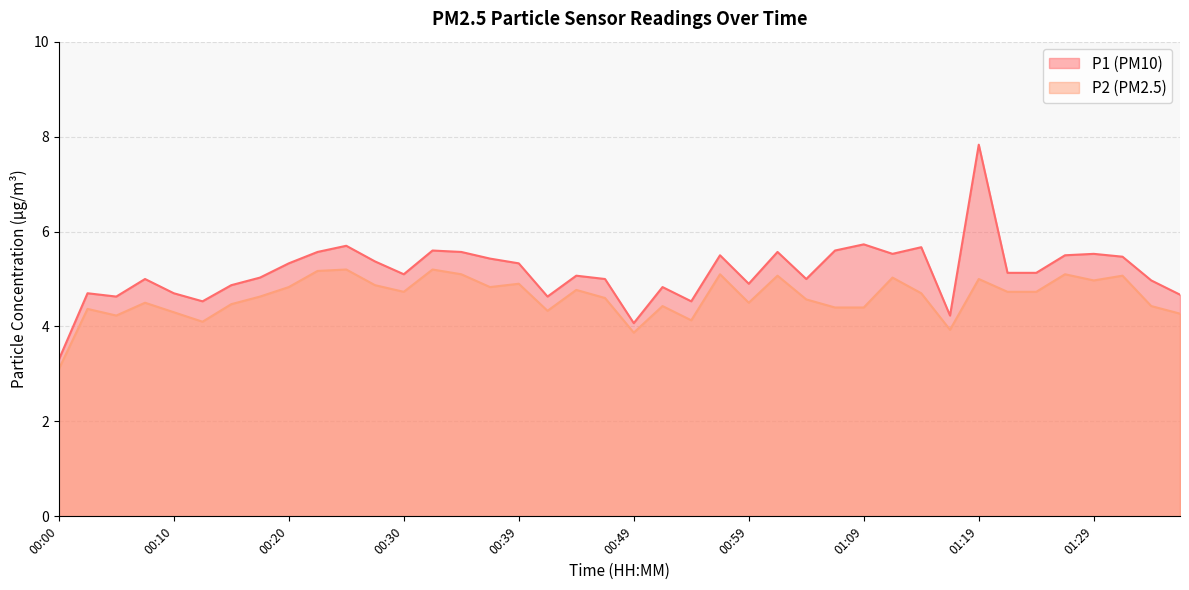

True or false: P2 has a value of 2.9 at 00:17.

False